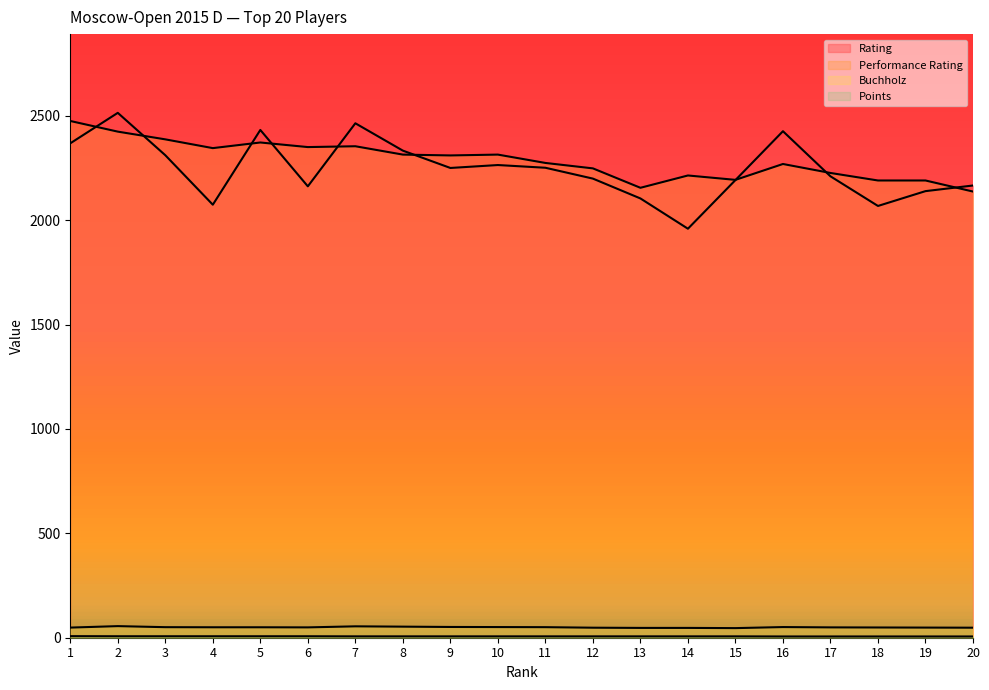

Where does the Buchholz series first go above 50?

2